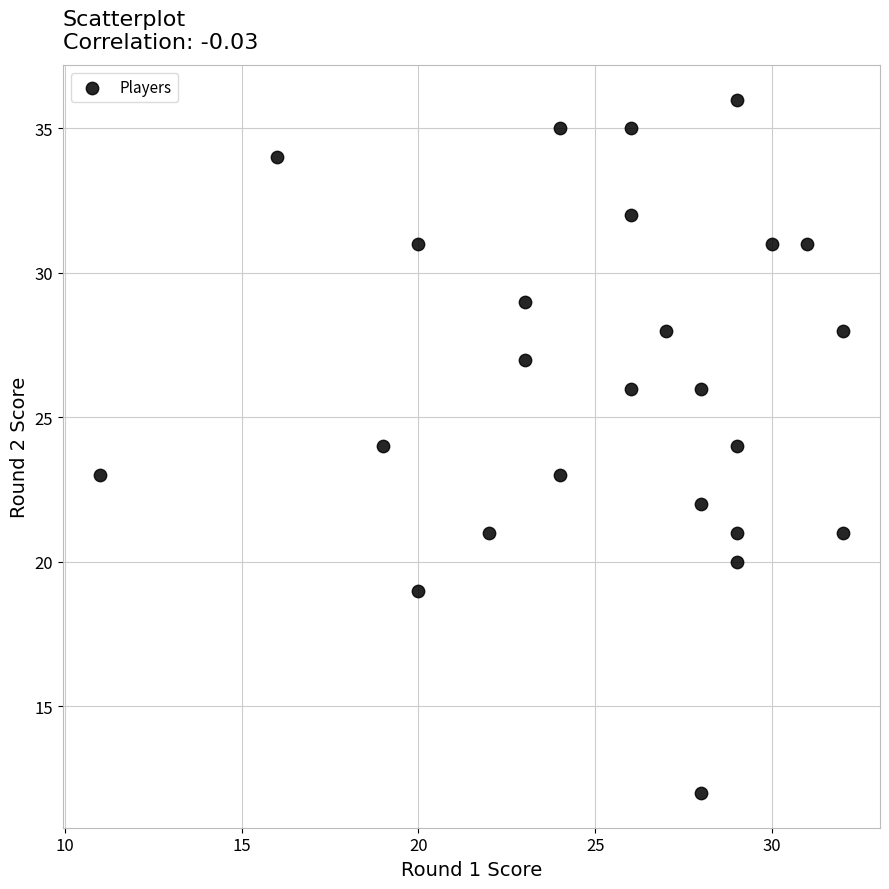

What is the range of Y values (max minus min)?

24